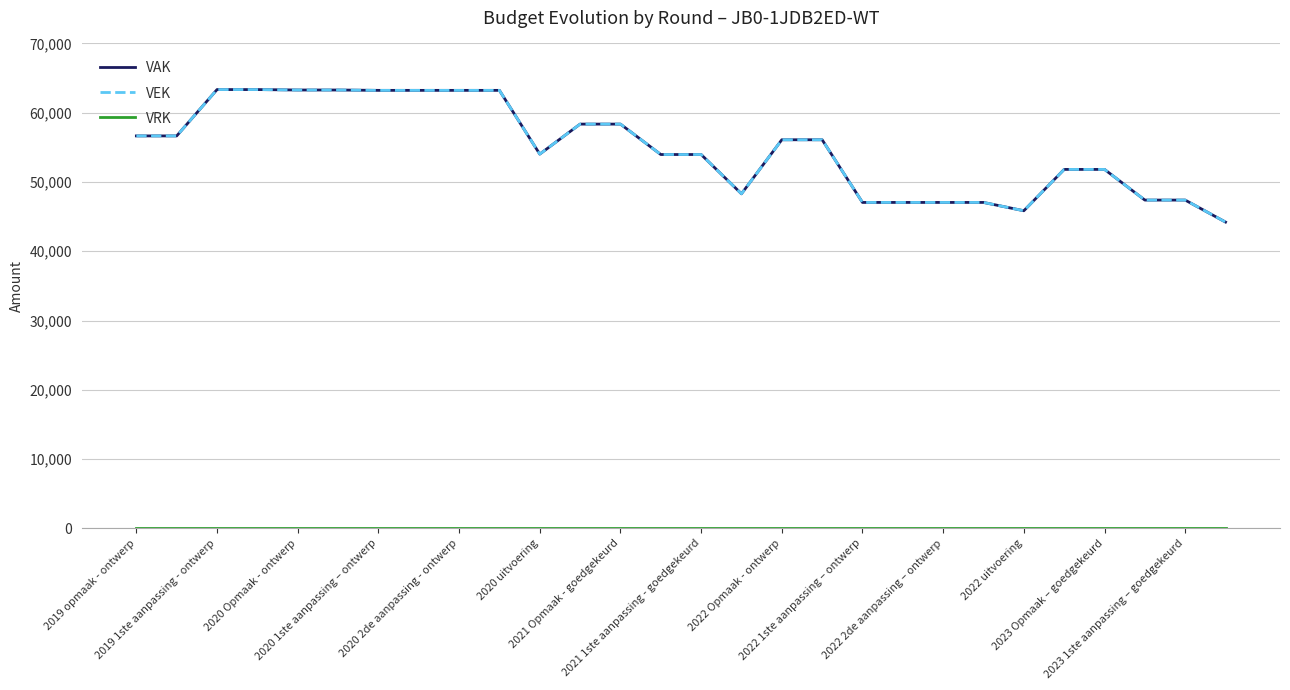

Which category has the lowest value in the VRK series?

2019 opmaak - ontwerp